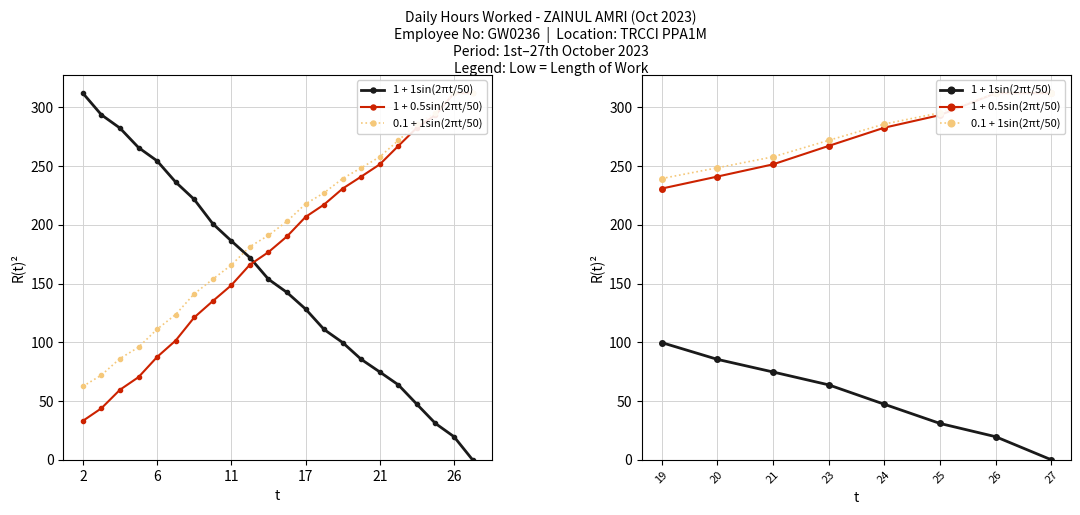

Reading left to right, list all the values displayed in this chart.

1 + 1sin(2πt/50): 99.8	85.5	74.7	63.8	47.3	30.9	19.7	-0.0
1 + 0.5sin(2πt/50): 230.7	241.0	251.4	267.0	282.6	293.3	311.9	311.9
0.1 + 1sin(2πt/50): 239.3	248.4	257.7	271.8	285.7	295.2	311.9	311.9